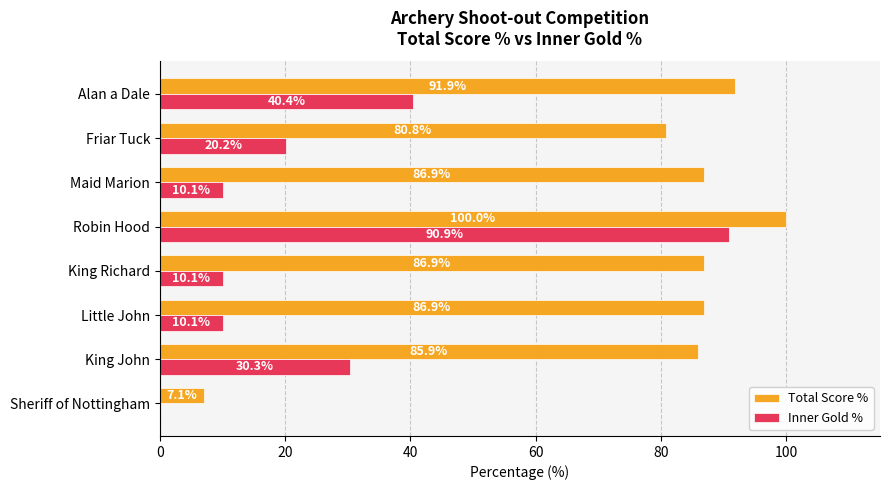

Which series has the largest range (max minus min)?

Total Score %